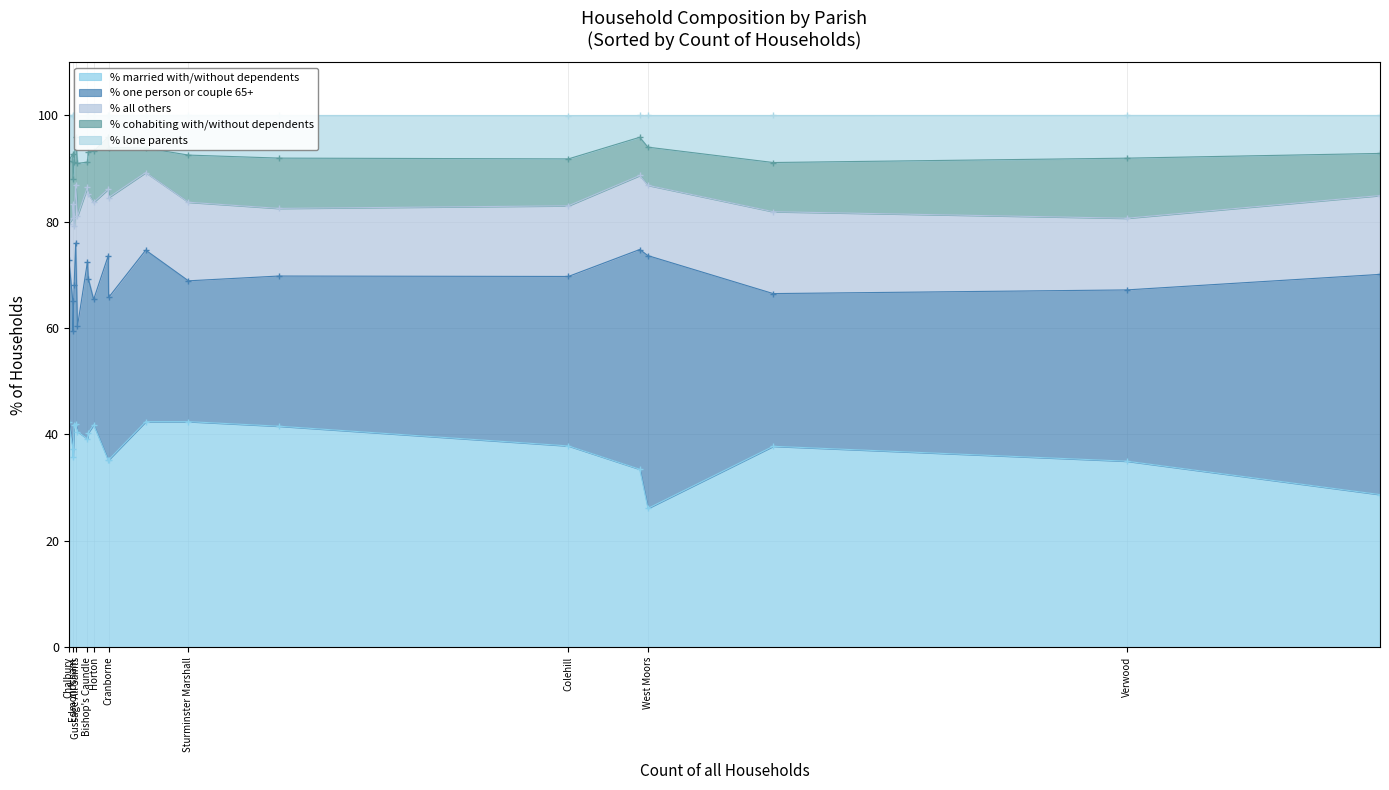

Is it true that % one person or couple 65+ equals 15.0 at Edmondsham?

False